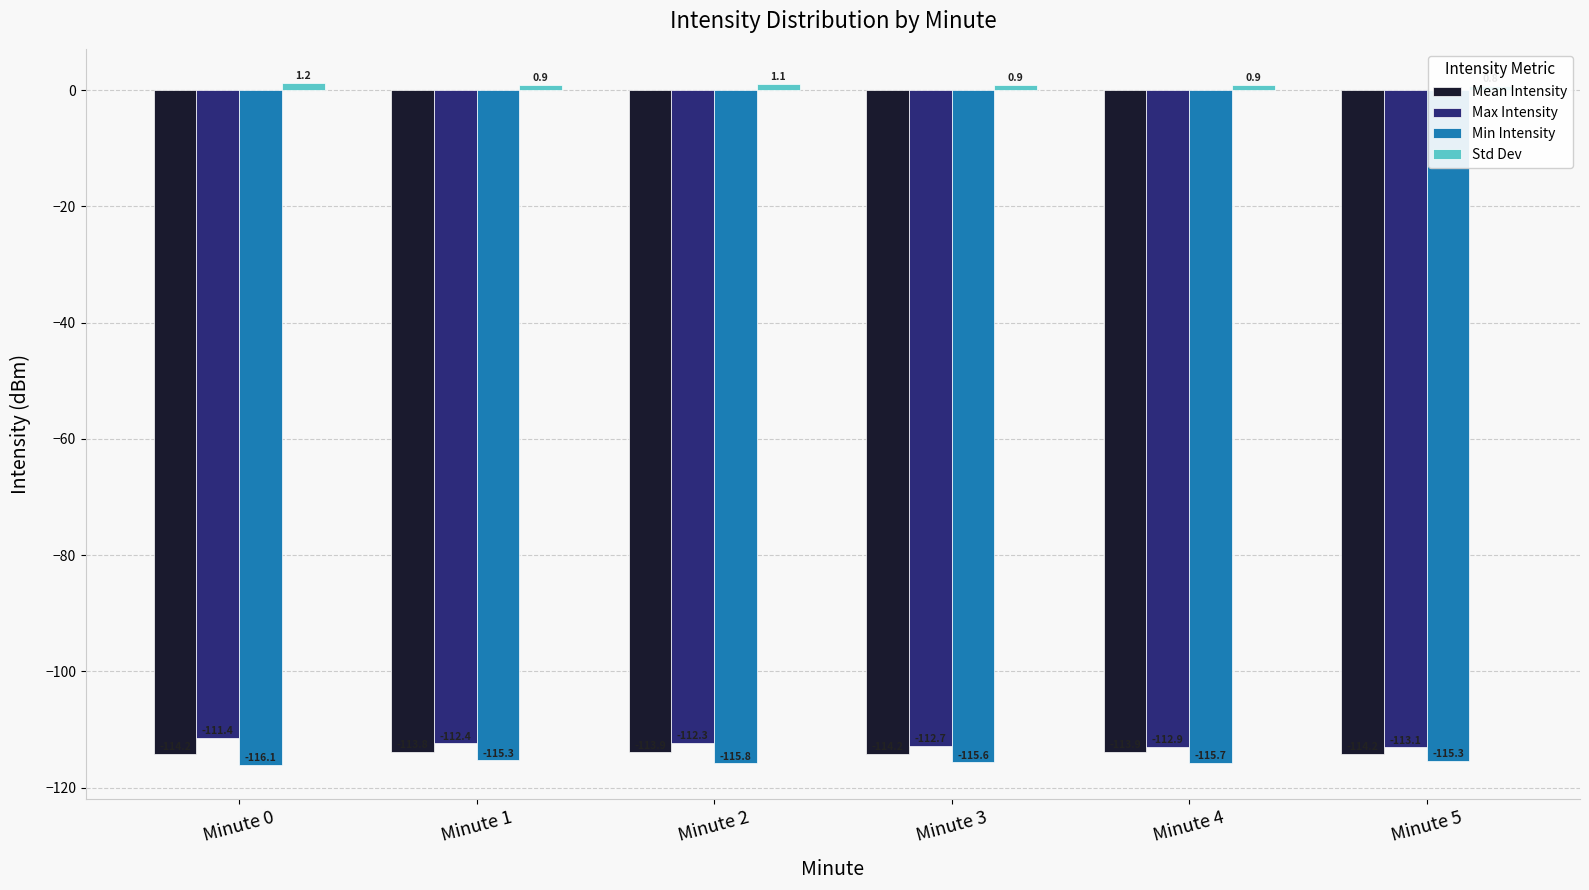

At which category is the sum across all series the highest?

Minute 0